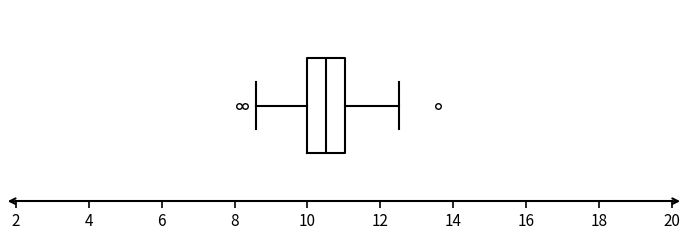

Transcribe this box plot: give where the median line is, the range the box spans, and where the two whiskers end, as read against the x-axis. The values are not printed on the chart, so give them approximately, as read against the axis.

median 10.6, box 10.0 to 11.0, whiskers 8.6 to 12.6